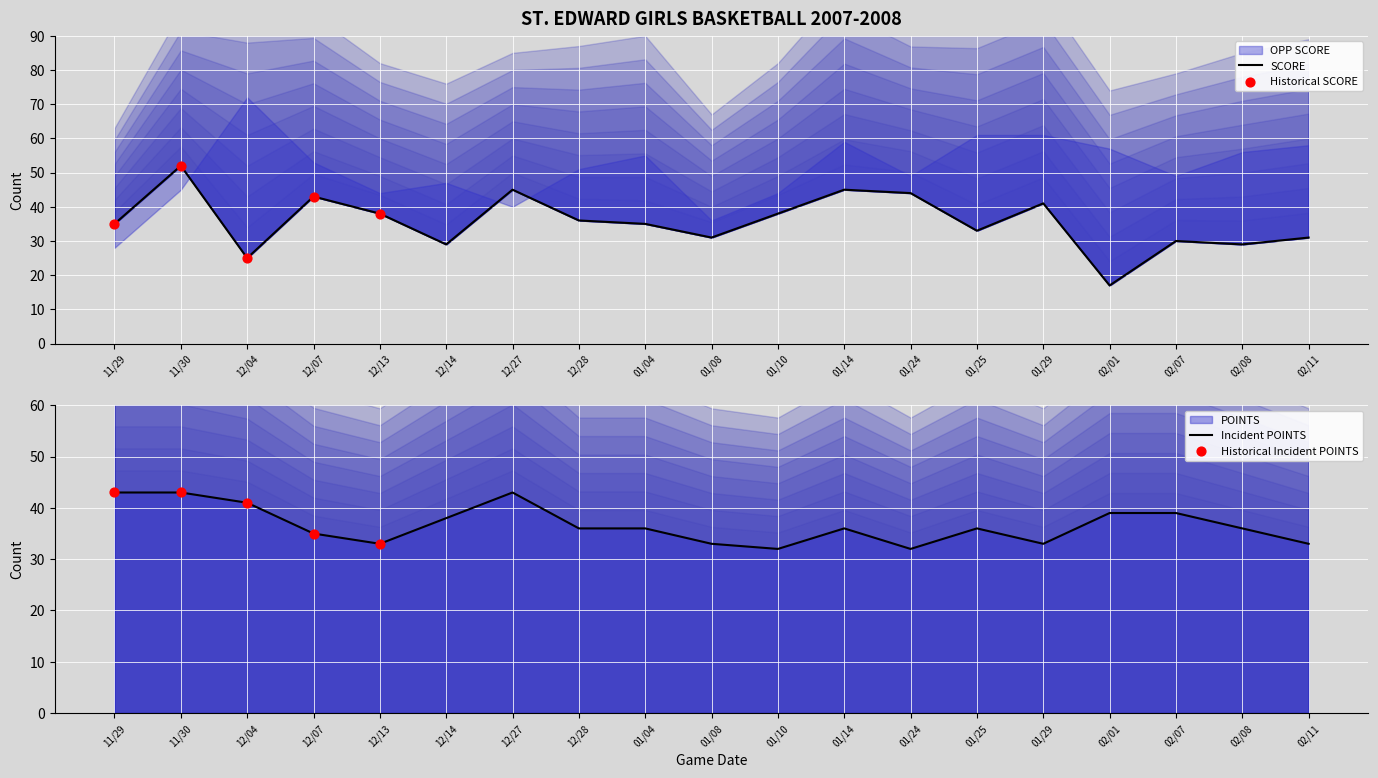

Which series reaches the minimum Y coordinate?

SCORE